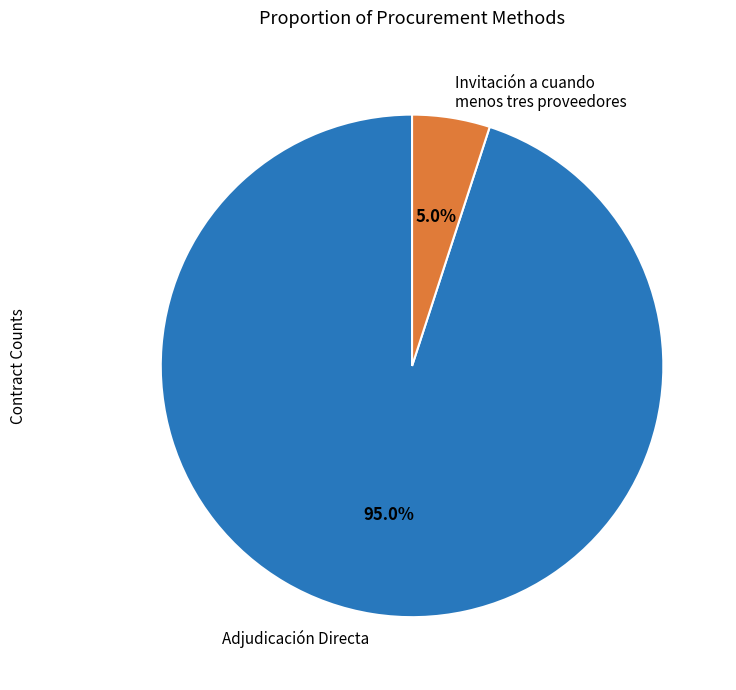

How many segments does this pie chart have?

2